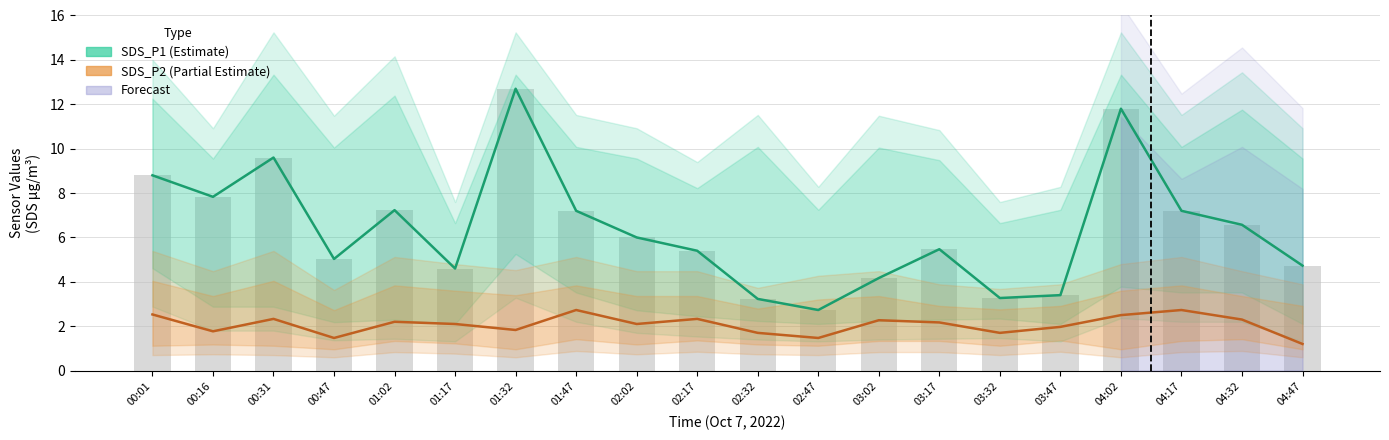

What is the maximum value for SDS_P1 (Estimate)?

12.7